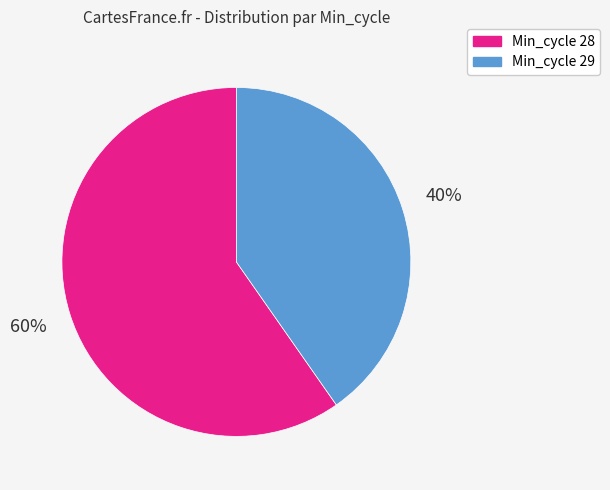

How many segments does this pie chart have?

2